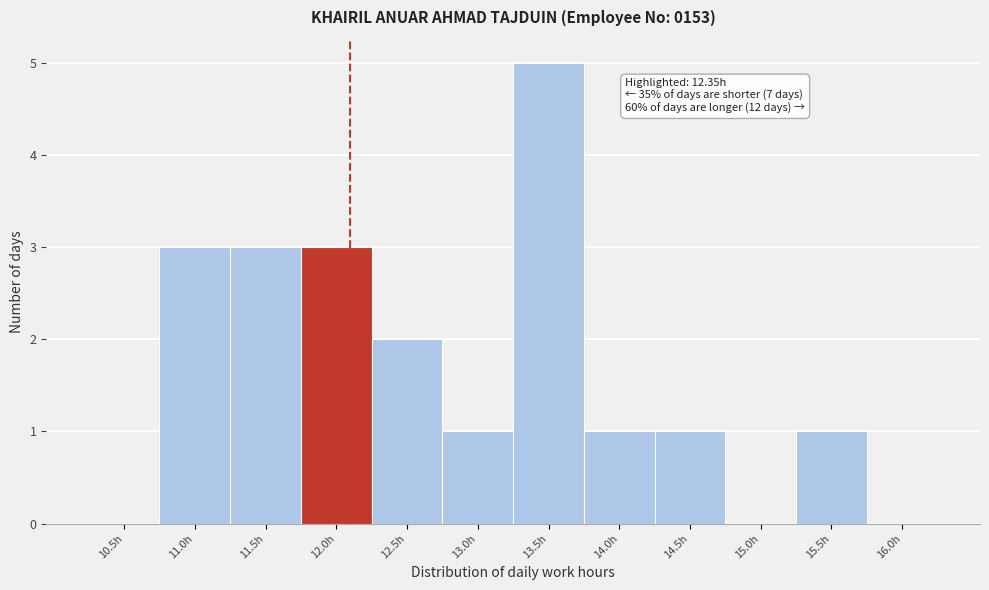

Reading left to right, extract all data points from this chart.

10.5h=0	11.0h=3	11.5h=3	12.0h=3	12.5h=2	13.0h=1	13.5h=5	14.0h=1	14.5h=1	15.0h=0	15.5h=1	16.0h=0